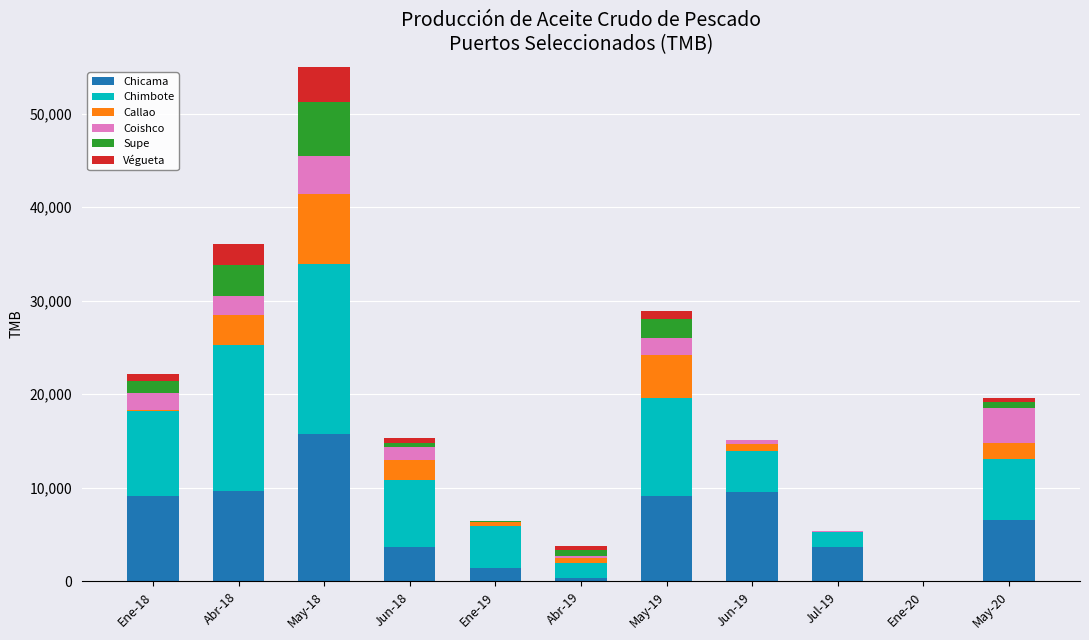

How many values in Callao are above zero?

10